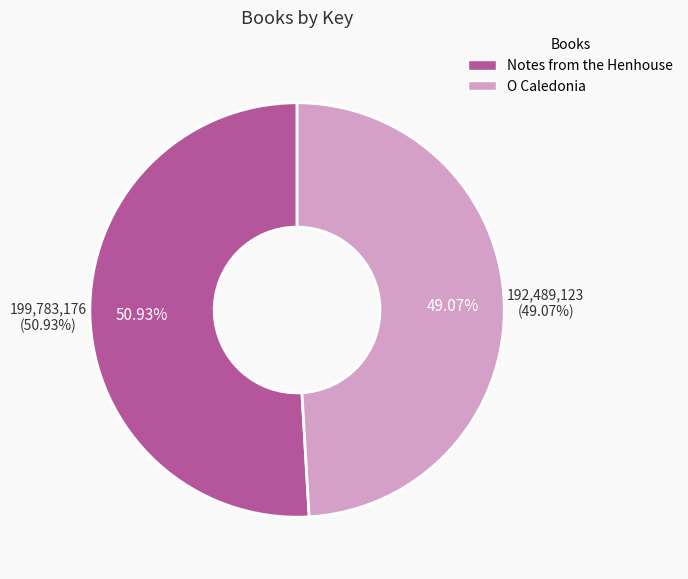

Is the sum of Notes from the Henhouse and O Caledonia greater than half?

Yes